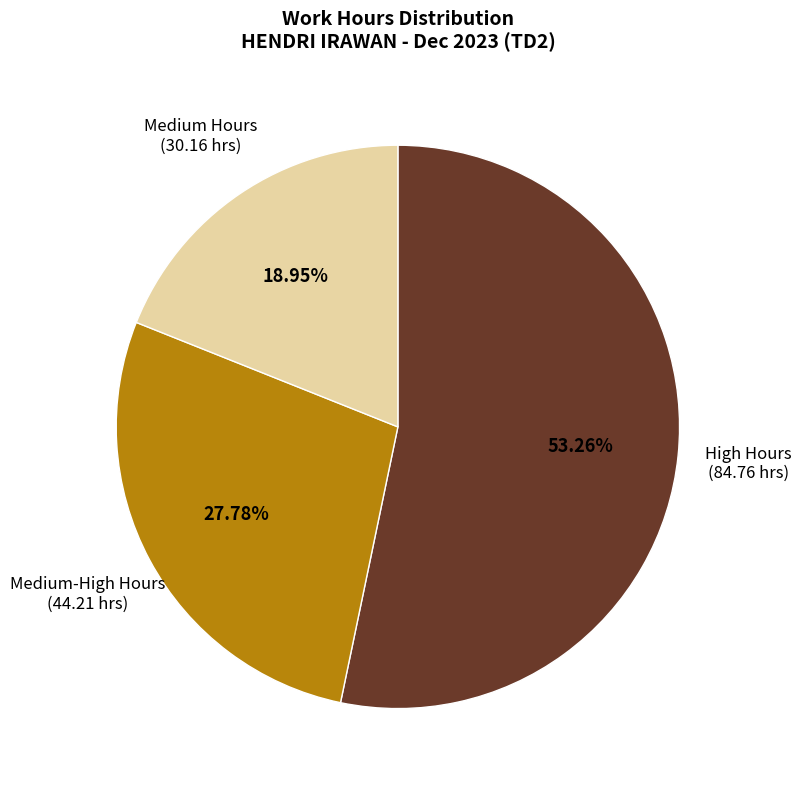

To the nearest percent, what is the difference between the largest and smallest slice percentages?

34%